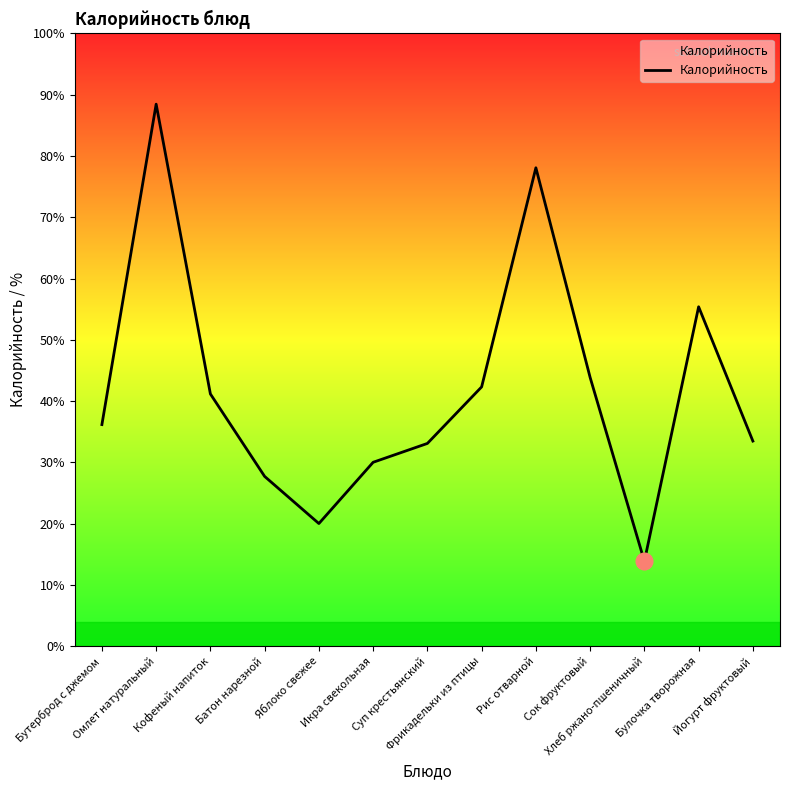

Does the chart display data point markers on the line(s)?

No